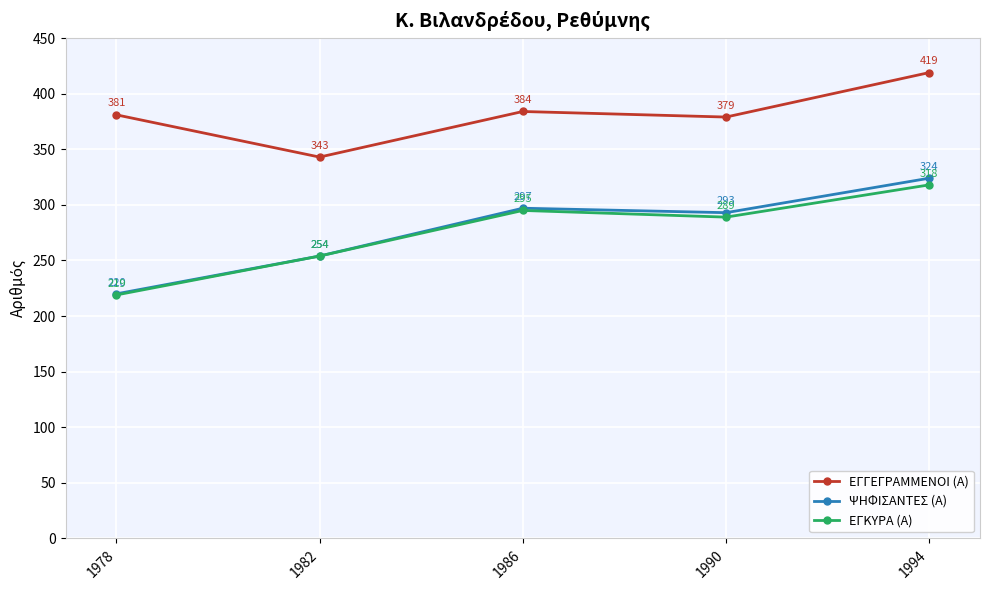

Rank the series at 1986 from highest to lowest value.

ΕΓΓΕΓΡΑΜΜΕΝΟΙ (Α), ΨΗΦΙΣΑΝΤΕΣ (Α), ΕΓΚΥΡΑ (Α)